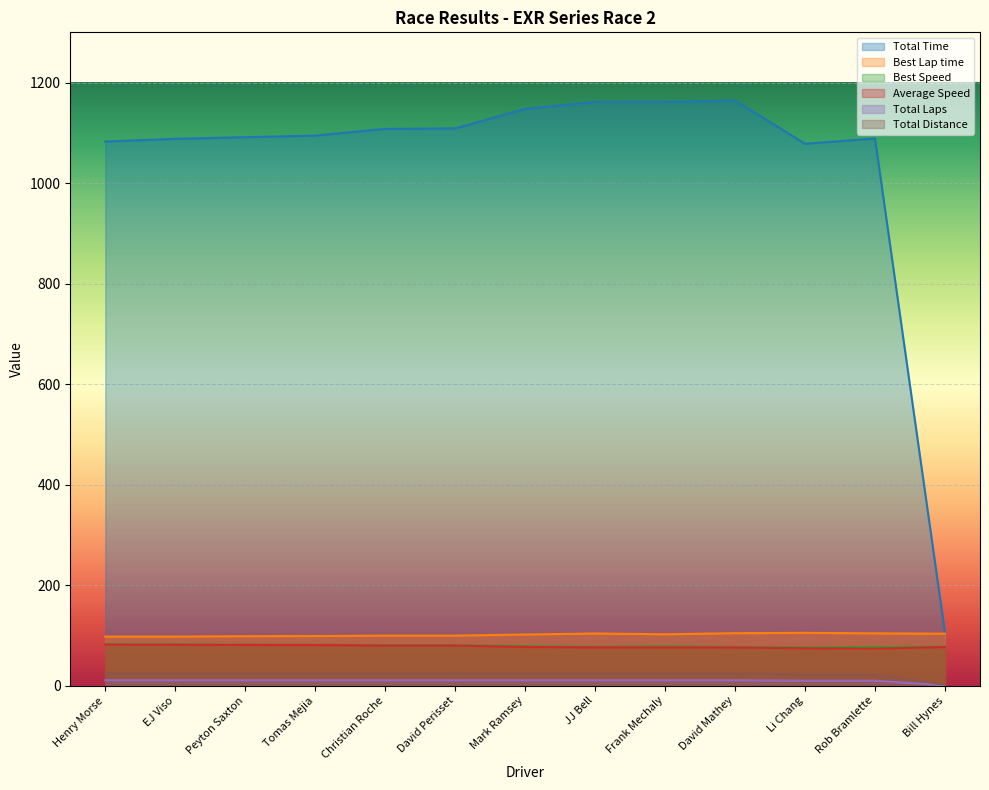

True or false: Total Time and Average Speed intersect in this chart.

False